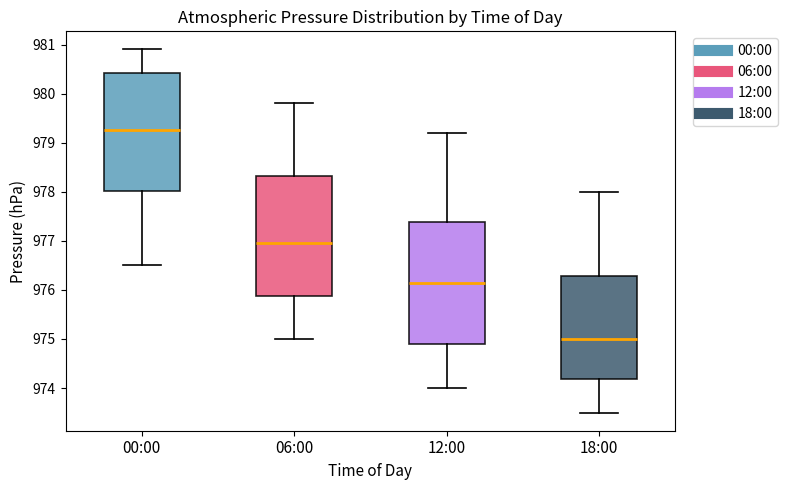

Which box has the lowest median line?

18:00